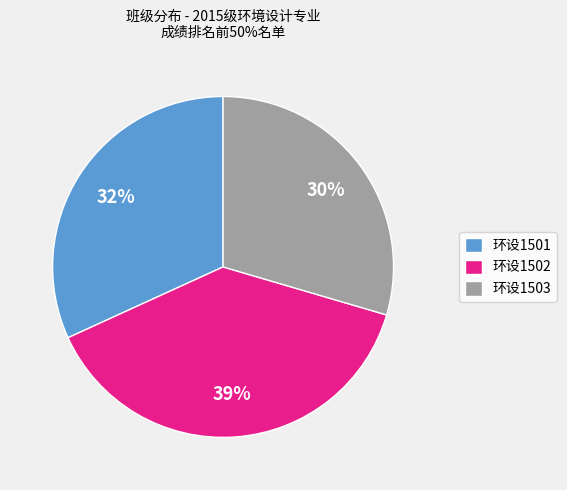

How many slices are in this pie chart?

3